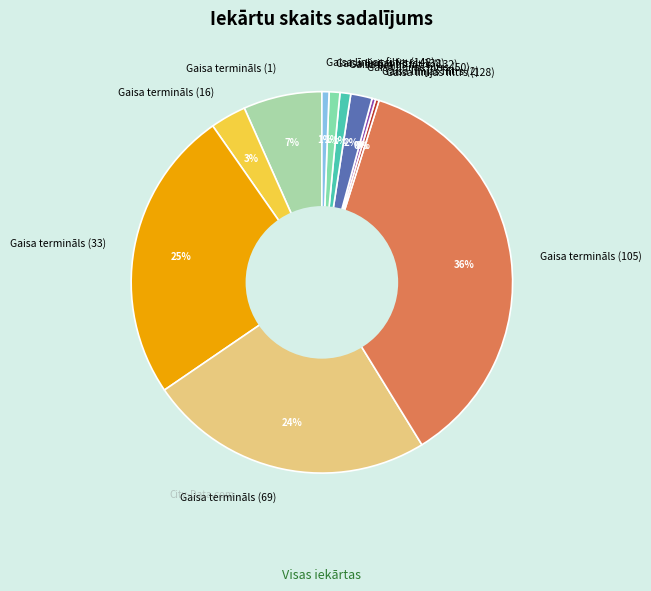

How many slices are in this pie chart?

11